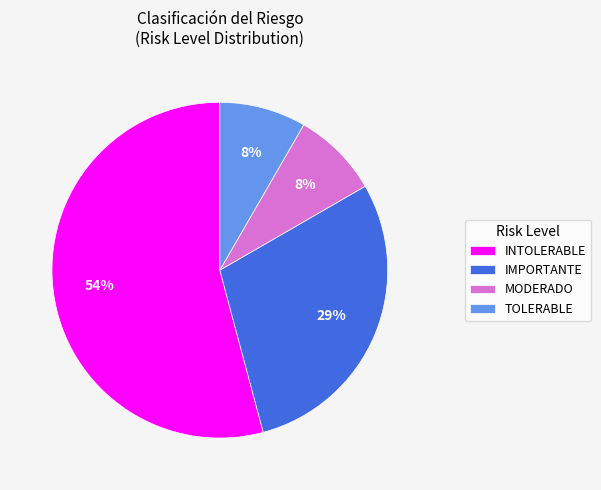

Do TOLERABLE and INTOLERABLE together represent more than half of the pie?

Yes